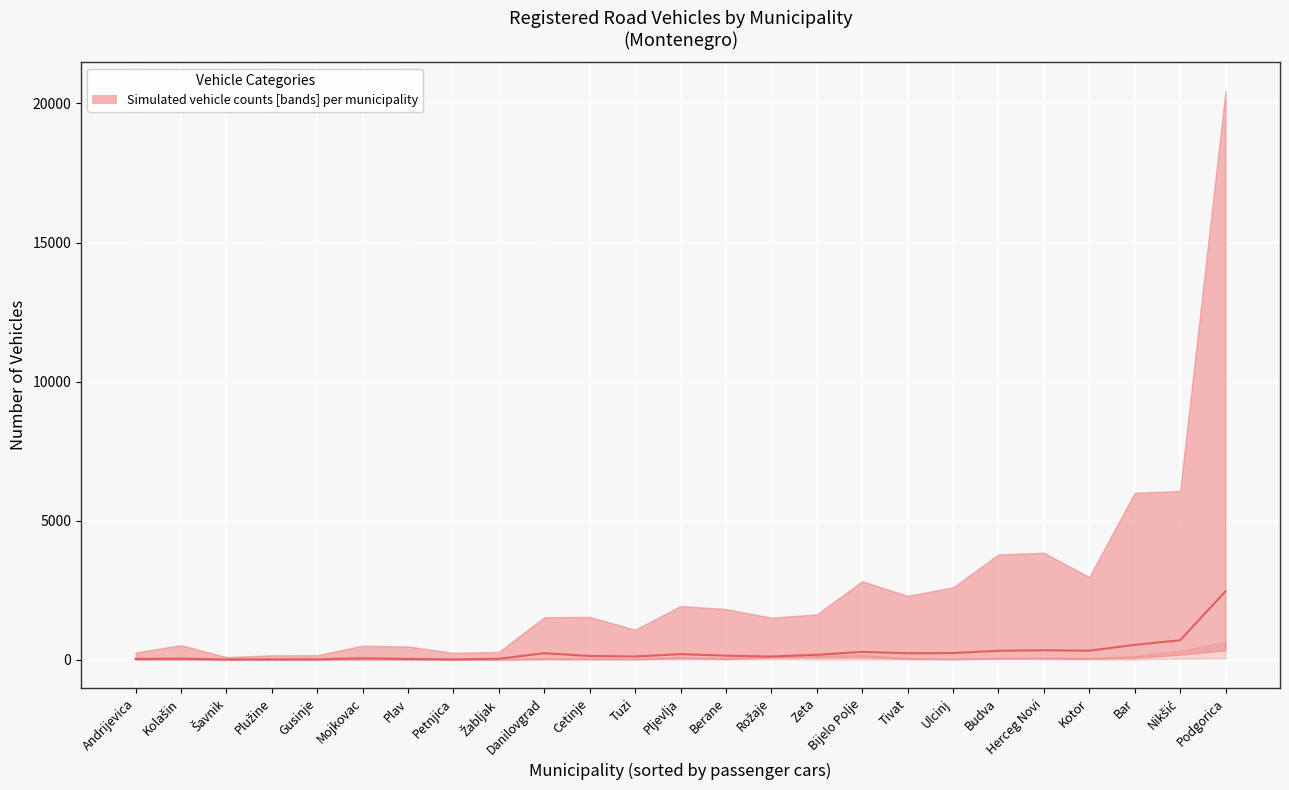

What value does the data have at Bijelo Polje, to the nearest 10?

280